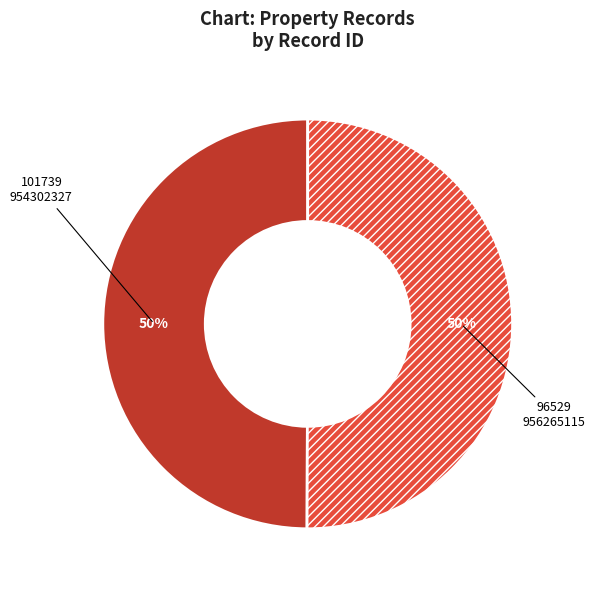

What percentage is the 96529 slice, to the nearest percent?

50%